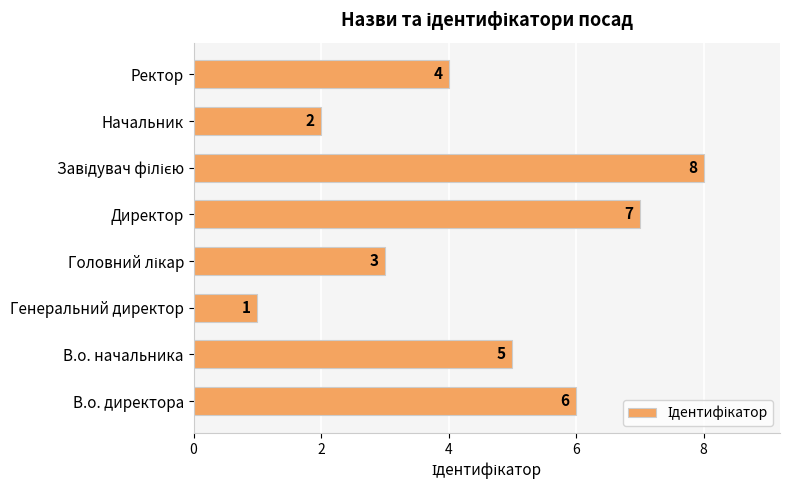

At which category does the chart reach its minimum across all series?

Генеральний директор